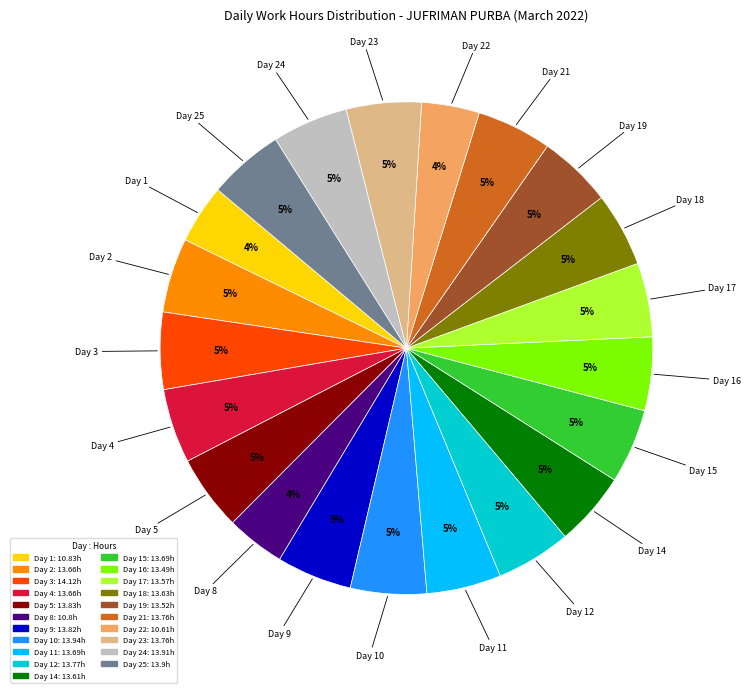

To the nearest percent, what is the difference between the largest and smallest slice percentages?

1%